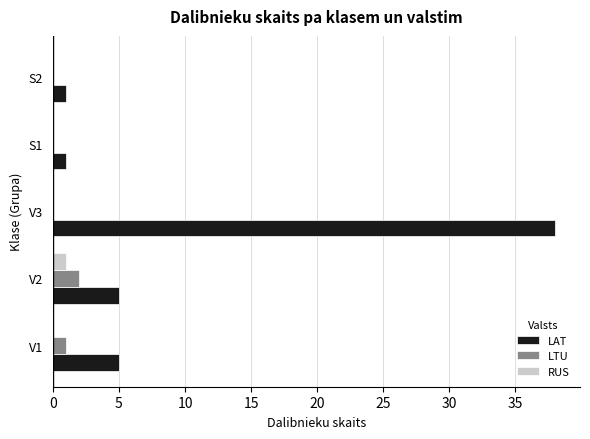

The value of RUS at S2 is 0. True or false?

True